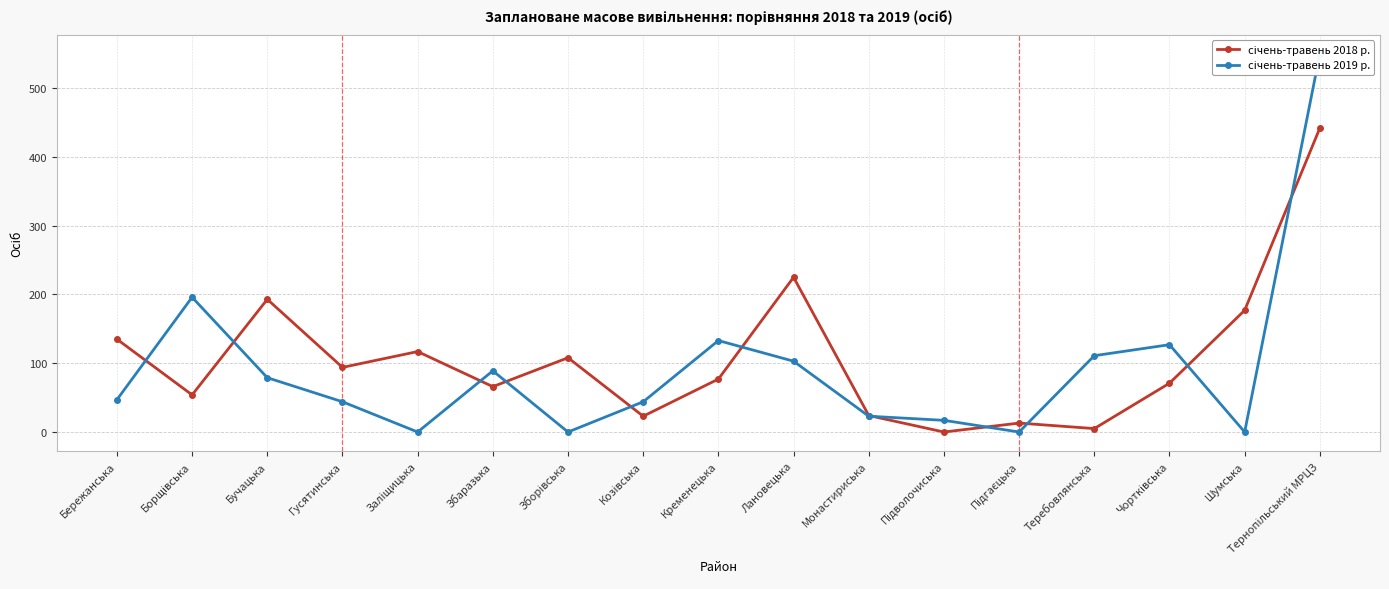

Read the січень-травень 2019 р. value at Бучацька, to the nearest 50.

100